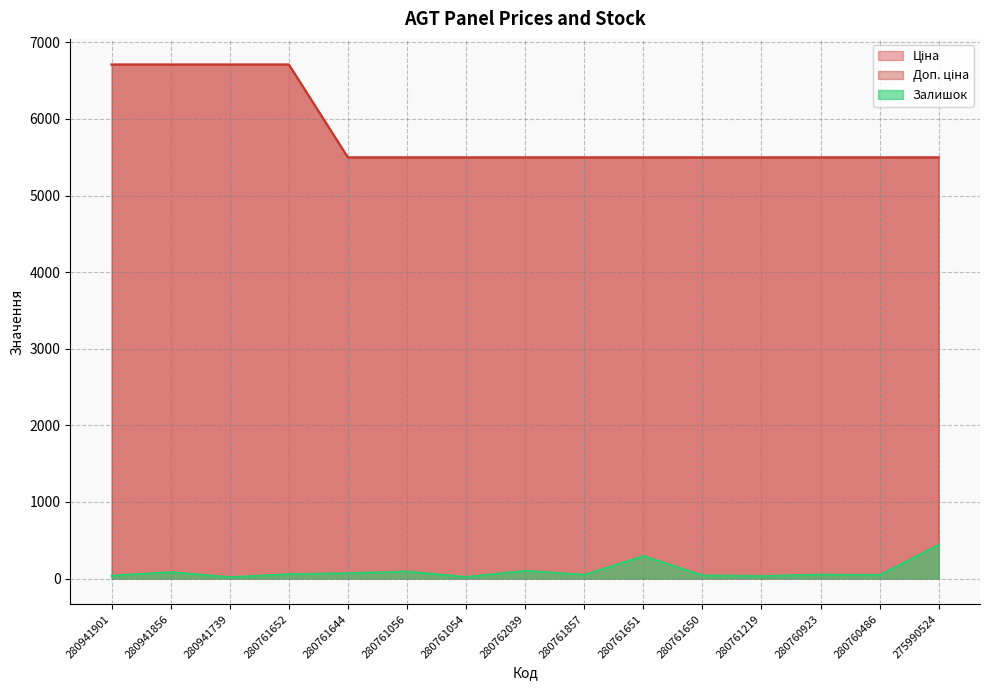

What position from the right is 280941856?

14